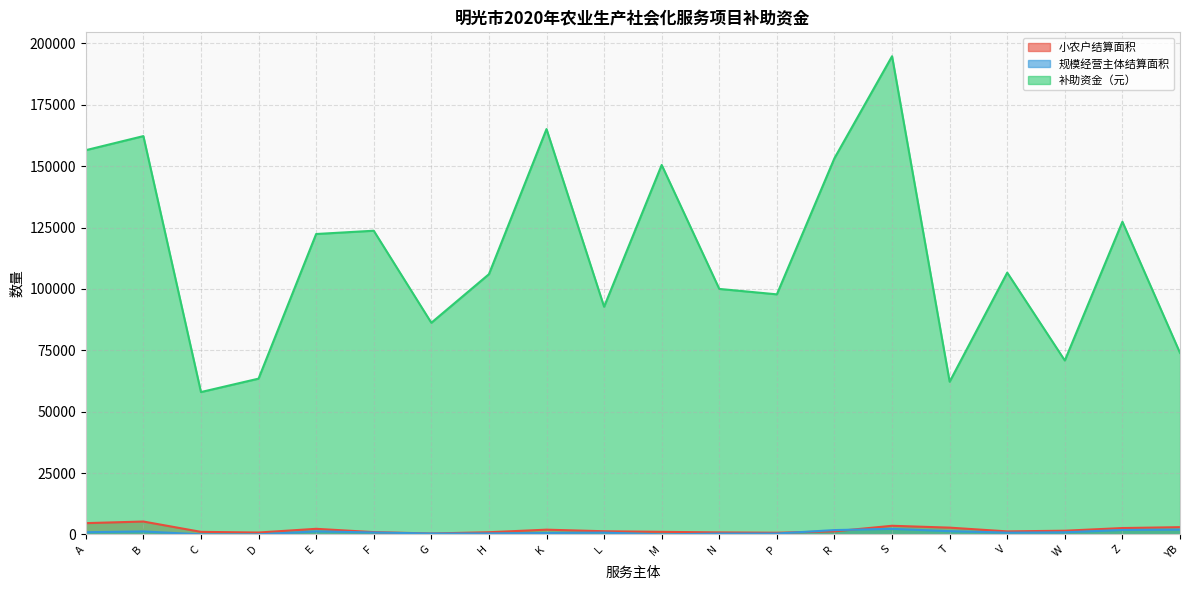

Reading right to left, what are all the values shown in this chart?

小农户结算面积: YB=2937	Z=2576	W=1493	V=1215	T=2741	S=3502	R=1225	P=664	N=800	M=1032	L=1275	K=1914	H=873	G=353	F=918	E=2263	D=756	C=1024	B=5233	A=4573
规模经营主体结算面积: YB=1924	Z=1790	W=845	V=700	T=1310	S=2241	R=1750	P=348	N=320	M=0	L=715	K=560	H=386	G=350	F=770	E=1218	D=0	C=0	B=1200	A=870
补助资金（元）: YB=73928	Z=127376	W=70842	V=106640	T=62196	S=194806	R=153261	P=97796	N=100006	M=150512	L=92739	K=165135	H=105998	G=86212	F=123715	E=122378	D=63452	C=57984	B=162268	A=156528